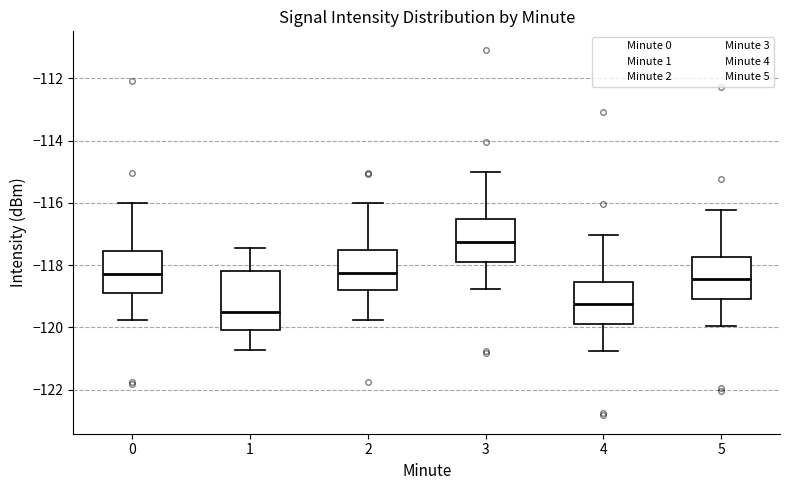

Where is the lower edge of the box at x = 3 on the y-axis? The values are not printed on the chart, so give them approximately, as read against the axis.

-117.8